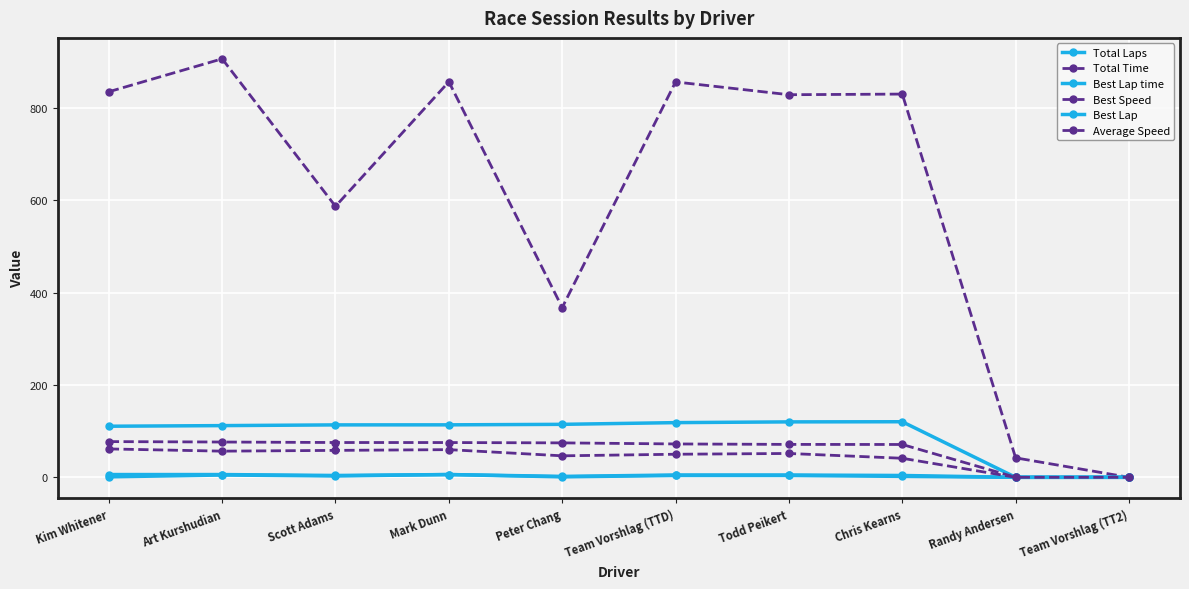

True or false: Best Speed has a value of 38.4 at Art Kurshudian.

False